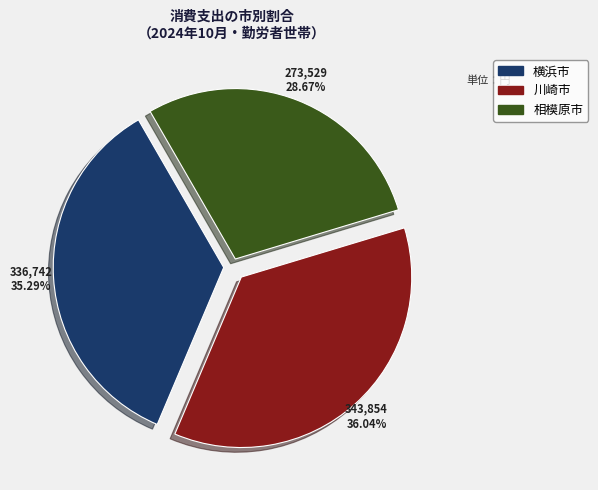

How many slices are in this pie chart?

3